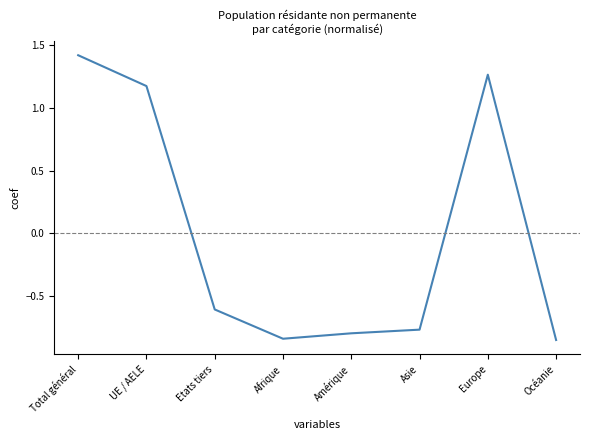

Which label corresponds to the largest value in the chart?

Total général